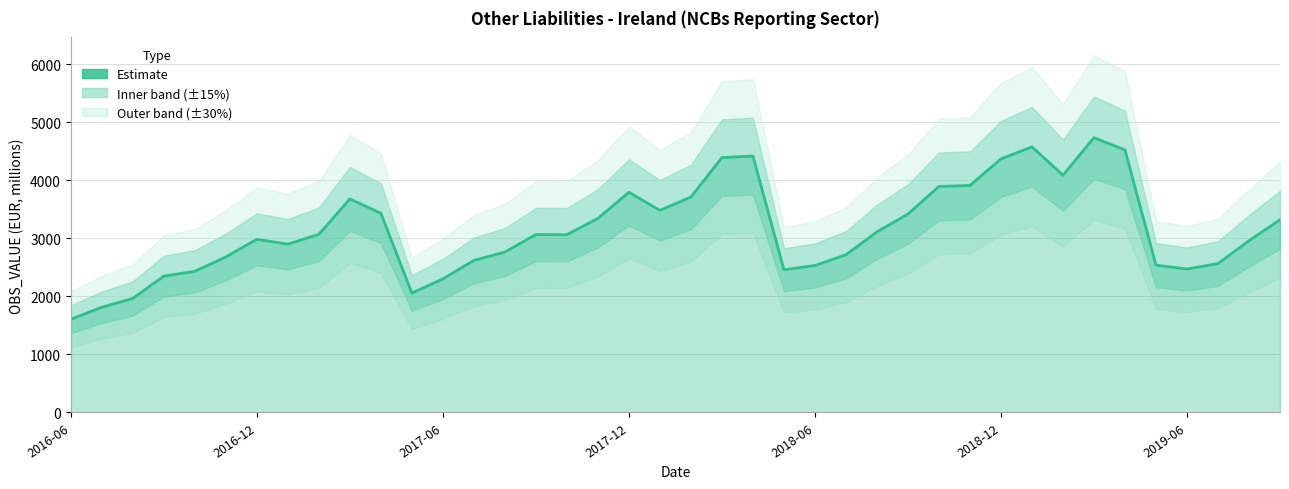

What is the change in value from 15 to 29?

+846.0